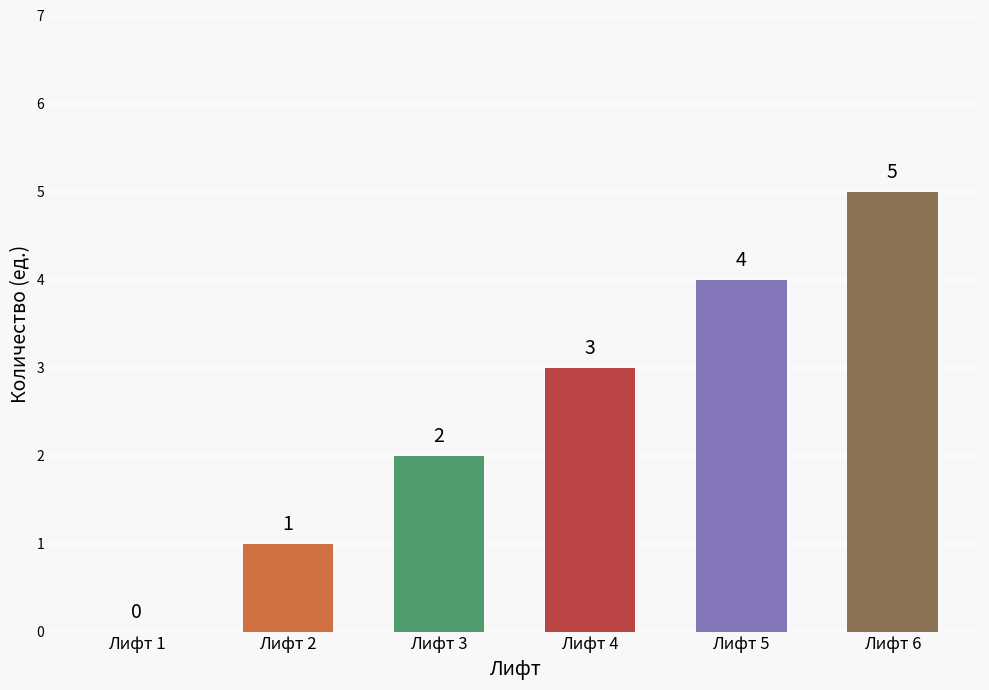

Reading right to left, transcribe all the data shown in this chart.

Лифт 6=5	Лифт 5=4	Лифт 4=3	Лифт 3=2	Лифт 2=1	Лифт 1=0